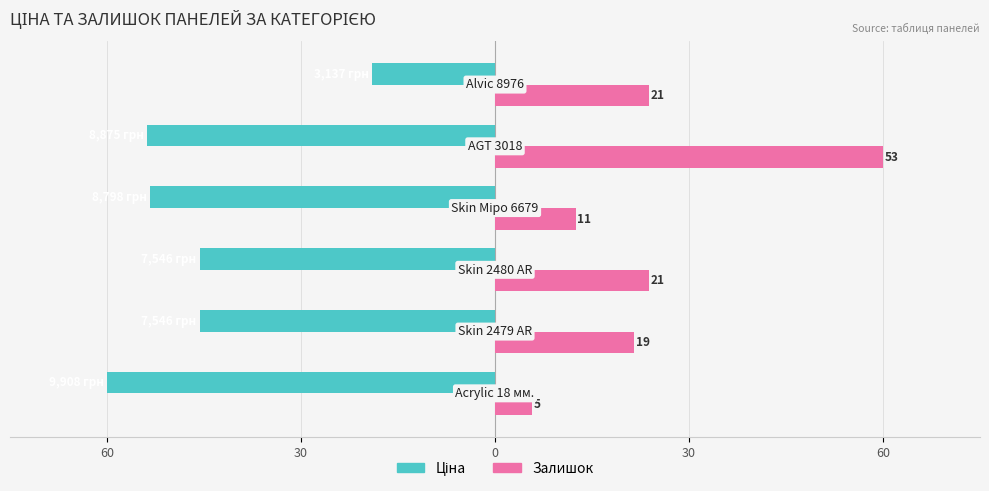

What is the sum of all Залишок values?

147.2